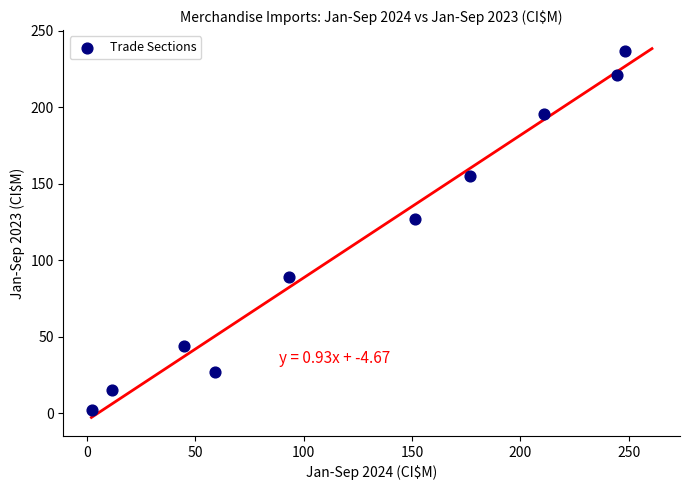

What is the average Y value?

111.2